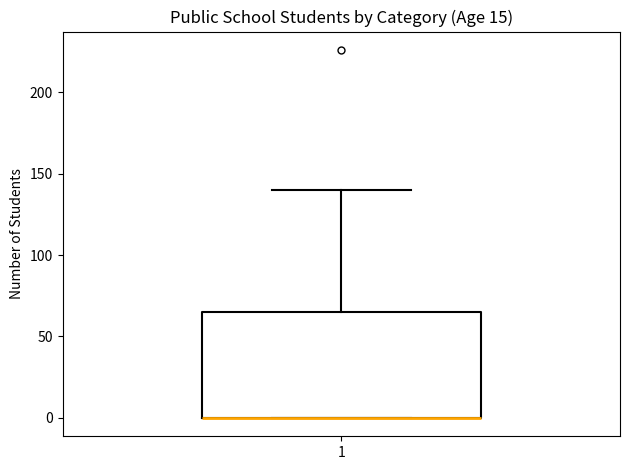

Where does the upper whisker of the box at x = 1 end on the y-axis? The values are not printed on the chart, so give them approximately, as read against the axis.

140